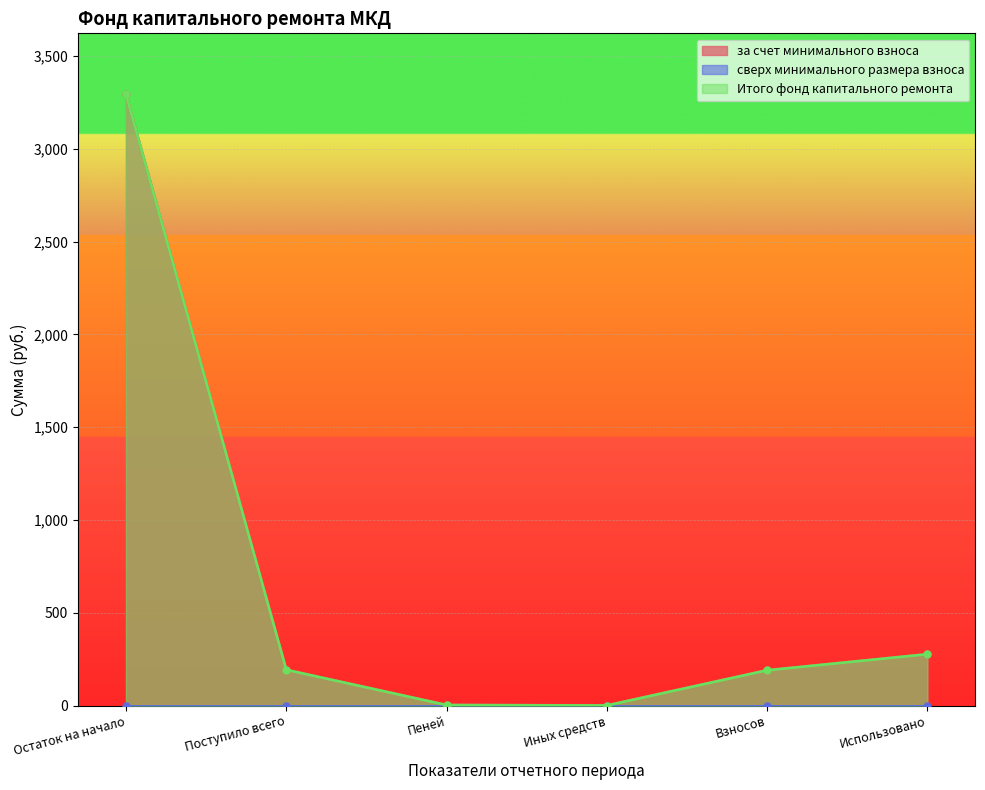

What is the difference between the maximum and minimum values in the Итого фонд капитального ремонта series?

3293.6